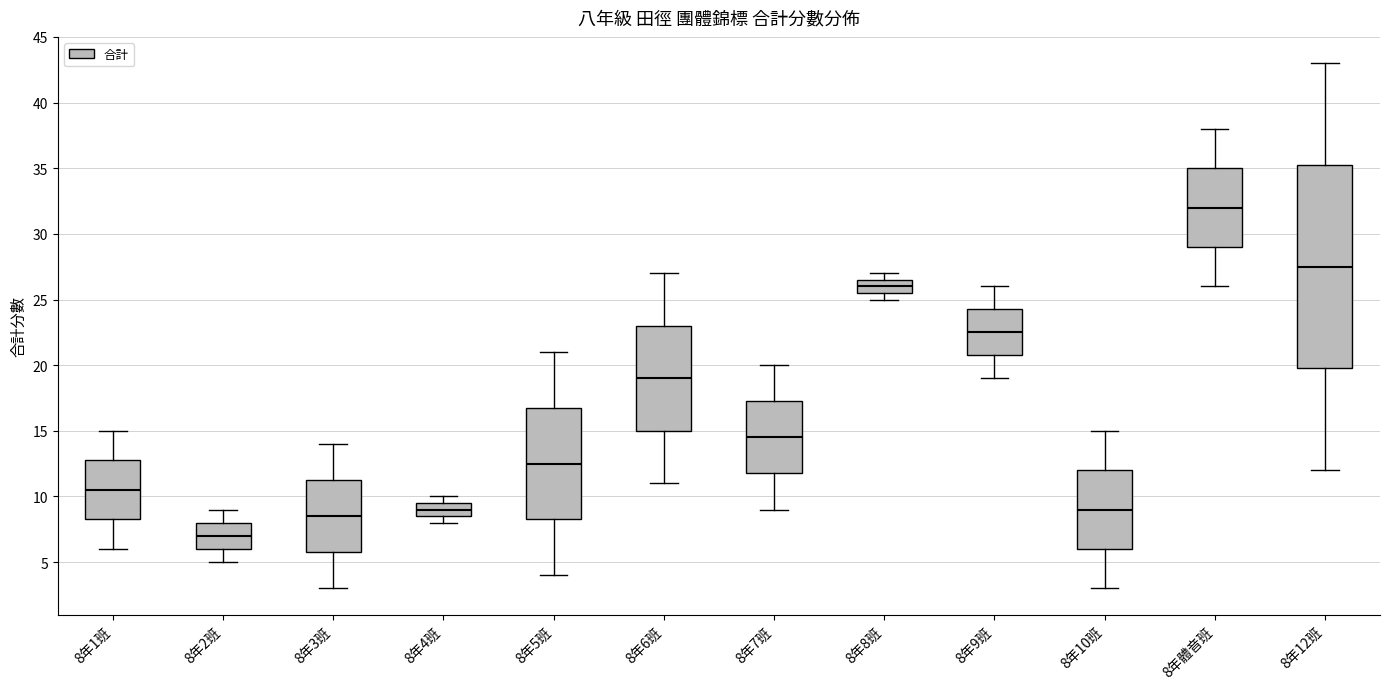

Reading left to right, read every box against the y-axis: the position of its median line, the range the box covers, and the ends of its whiskers. The values are not printed on the chart, so give them approximately, as read against the axis.

8年1班: median 10.5, box 8.5 to 13.0, whiskers 6.0 to 15.0
8年2班: median 7.0, box 6.0 to 8.0, whiskers 5.0 to 9.0
8年3班: median 8.5, box 6.0 to 11.5, whiskers 3.0 to 14.0
8年4班: median 9.0, box 8.5 to 9.5, whiskers 8.0 to 10.0
8年5班: median 12.5, box 8.5 to 17.0, whiskers 4.0 to 21.0
8年6班: median 19.0, box 15.0 to 23.0, whiskers 11.0 to 27.0
8年7班: median 14.5, box 12.0 to 17.5, whiskers 9.0 to 20.0
8年8班: median 26.0, box 25.5 to 26.5, whiskers 25.0 to 27.0
8年9班: median 22.5, box 21.0 to 24.5, whiskers 19.0 to 26.0
8年10班: median 9.0, box 6.0 to 12.0, whiskers 3.0 to 15.0
8年體音班: median 32.0, box 29.0 to 35.0, whiskers 26.0 to 38.0
8年12班: median 27.5, box 20.0 to 35.5, whiskers 12.0 to 43.0